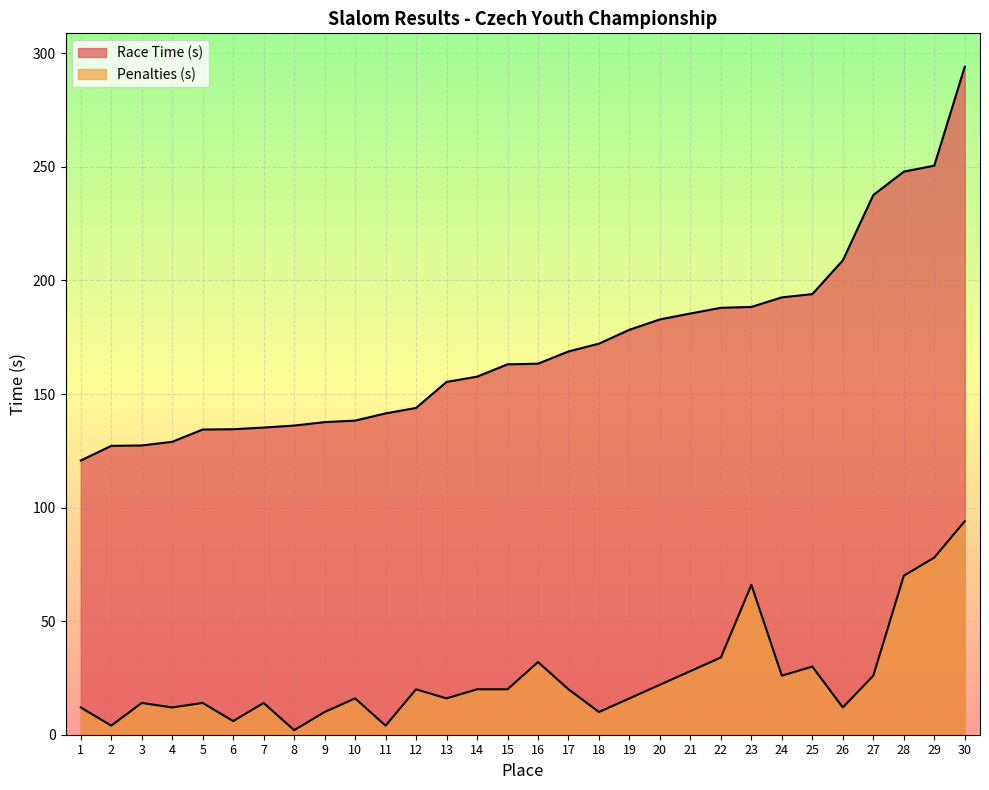

Reading left to right, what are all the values shown in this chart?

Race Time (s): 120.7	127.2	127.4	129.0	134.4	134.5	135.2	136.1	137.6	138.3	141.5	143.9	155.3	157.7	163.1	163.4	168.8	172.2	178.3	182.9	185.5	188.0	188.4	192.6	194.0	208.9	237.6	247.9	250.6	294.1
Penalties (s): 12.0	4.0	14.0	12.0	14.0	6.0	14.0	2.0	10.0	16.0	4.0	20.0	16.0	20.0	20.0	32.0	20.0	10.0	16.0	22.0	28.0	34.0	66.0	26.0	30.0	12.0	26.0	70.0	78.0	94.0